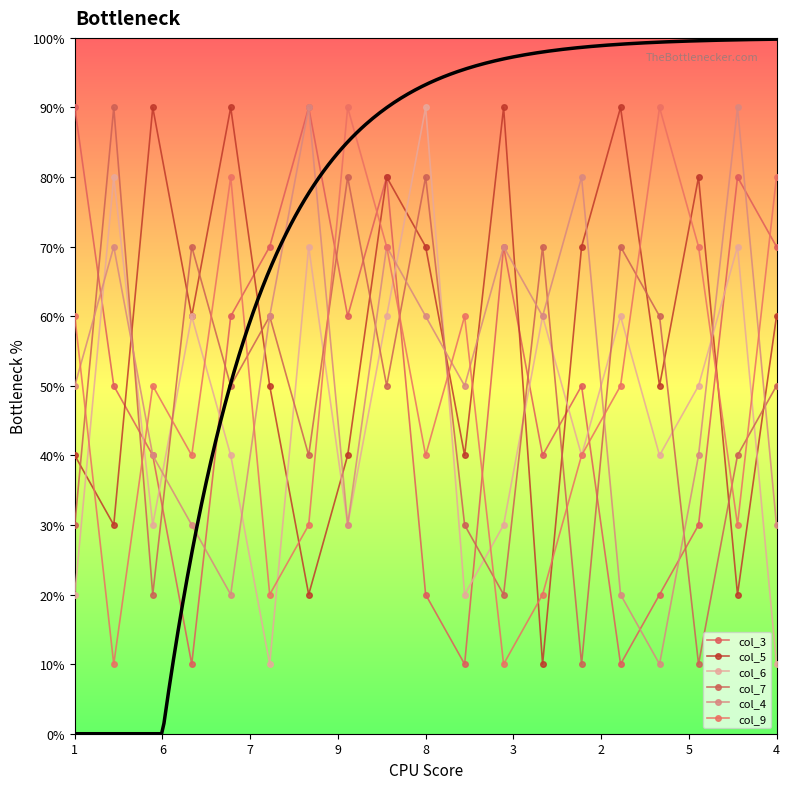

How many interior local peaks does the col_7 series have?

7